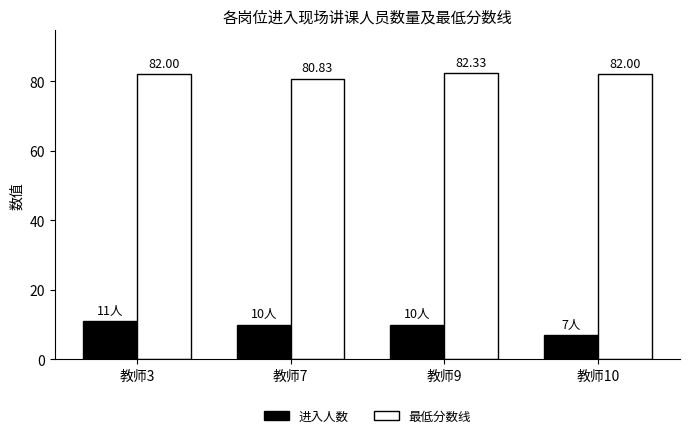

What is the minimum value shown in the chart?

7.0